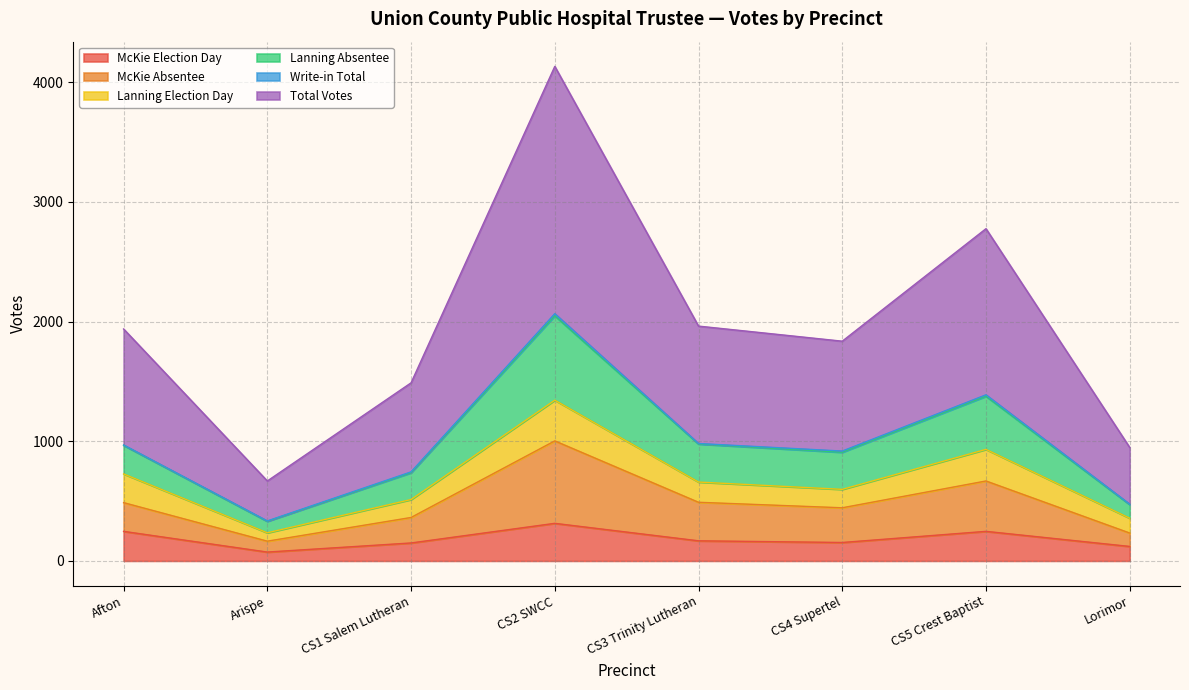

What is the highest value of the McKie Election Day series?

314